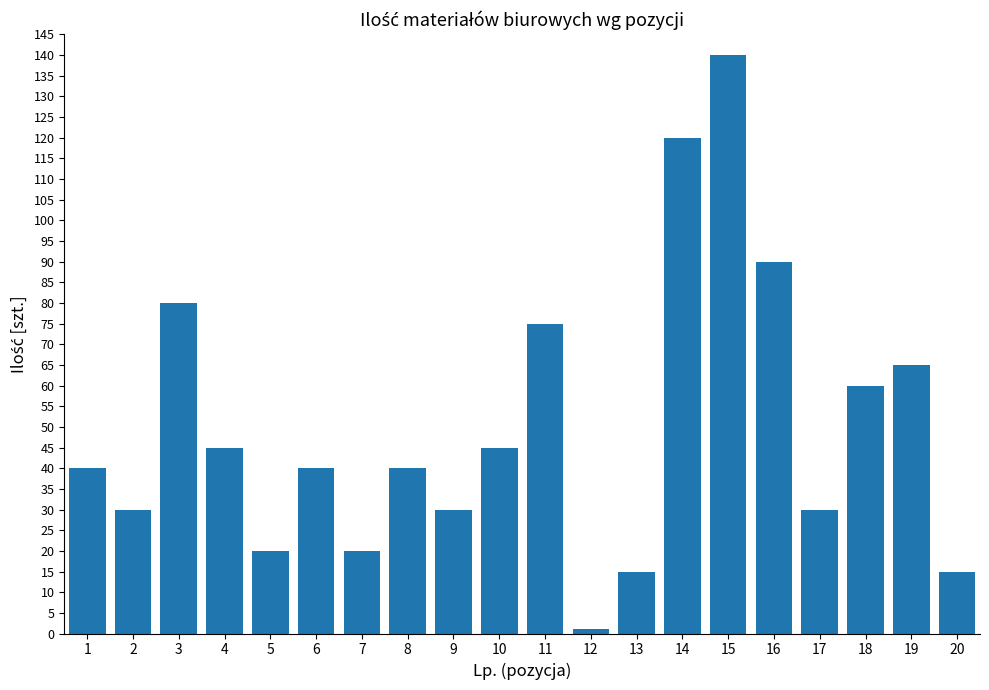

What is the maximum value shown in the chart?

140